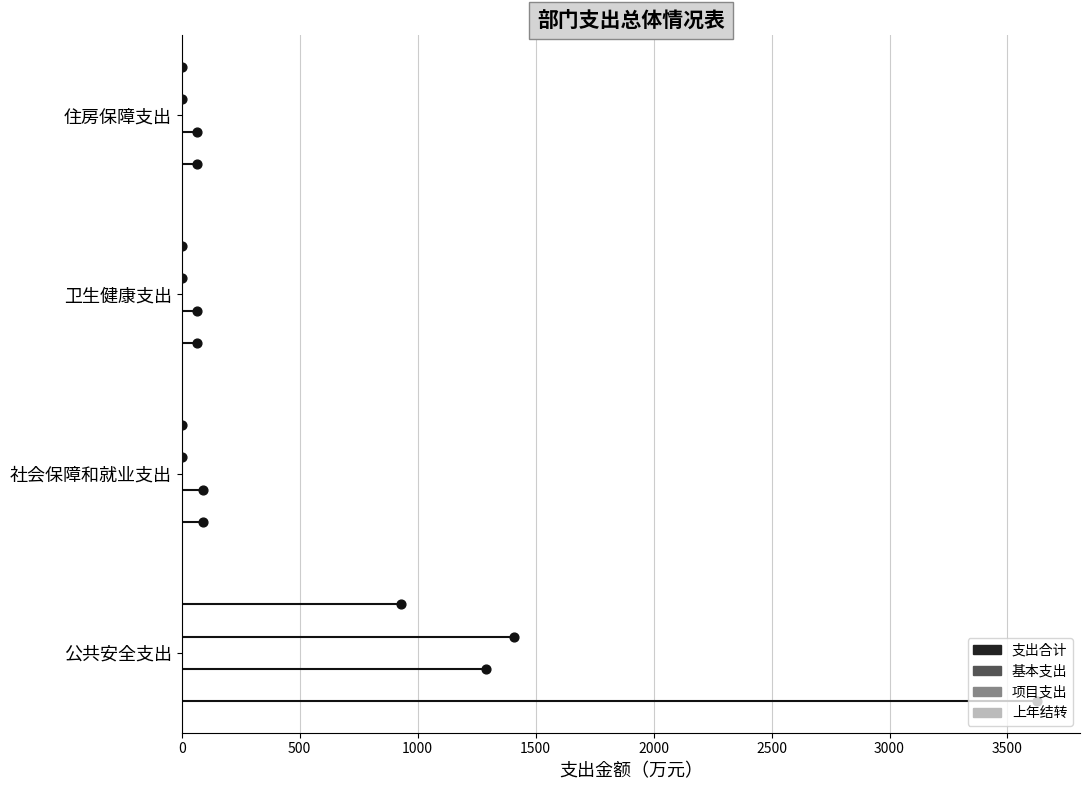

Which series contains the lowest Y value?

支出合计